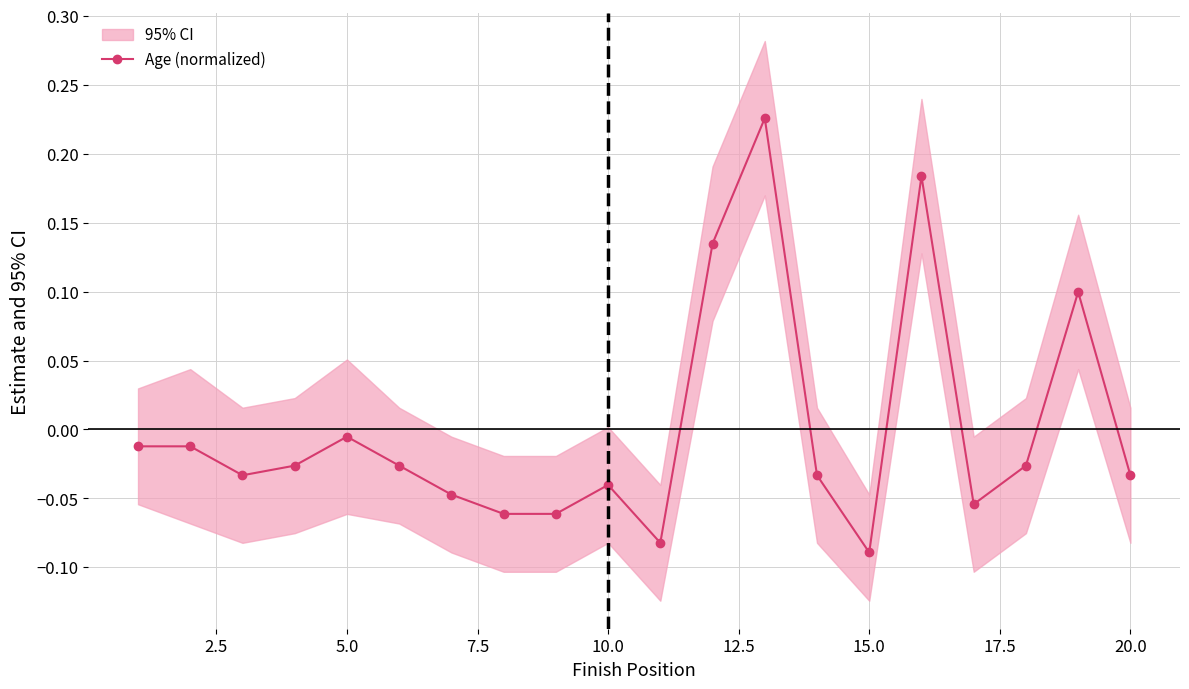

Reading left to right, what are all the values shown in this chart?

-0.0	-0.0	-0.0	-0.0	-0.0	-0.0	-0.0	-0.1	-0.1	-0.0	-0.1	0.1	0.2	-0.0	-0.1	0.2	-0.1	-0.0	0.1	-0.0